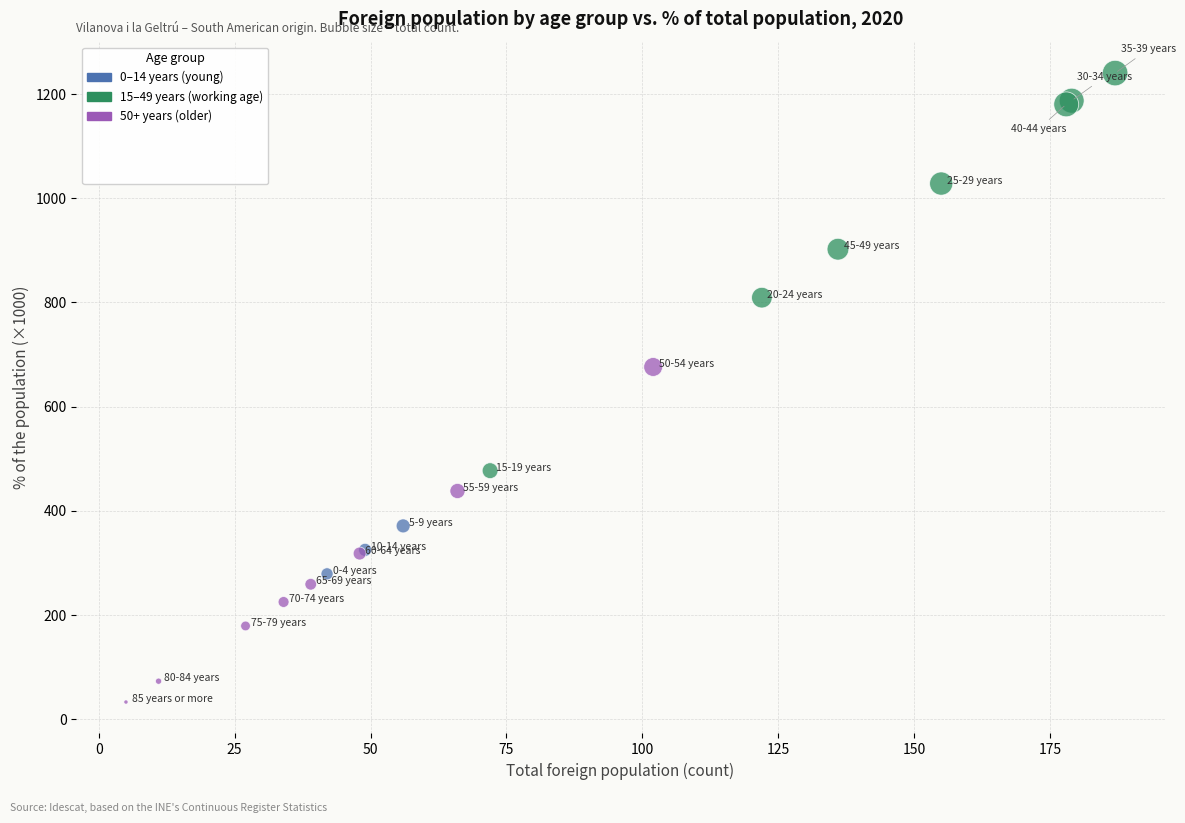

What Y value in the scatter plot is closest to 636?

676.1